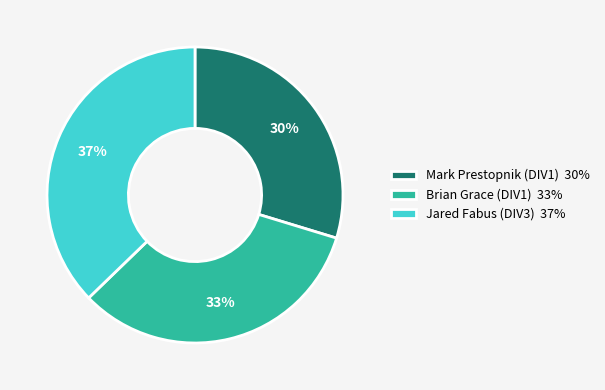

What is the ratio of the value at Mark Prestopnik (DIV1) to the value at Jared Fabus (DIV3)?

0.8